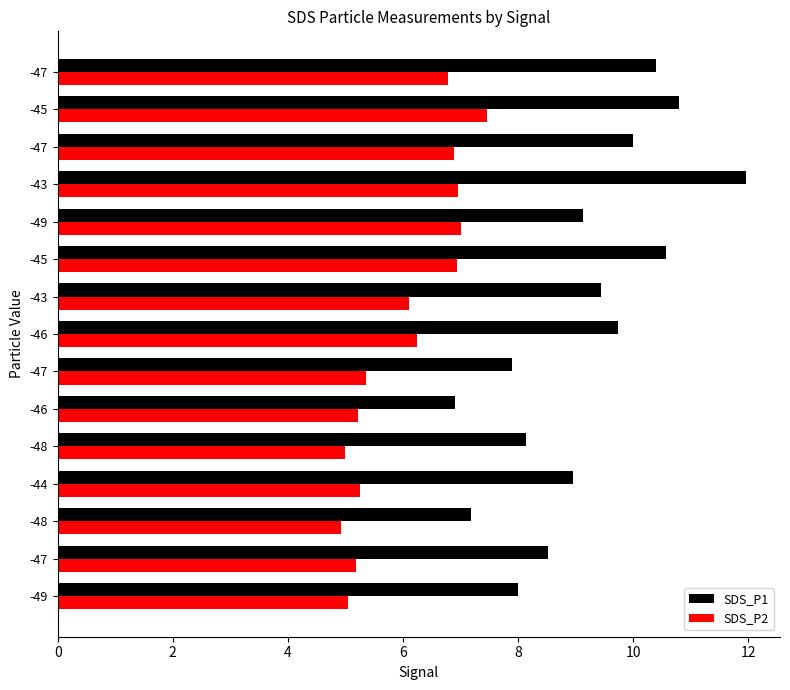

How many series are shown in this chart?

2